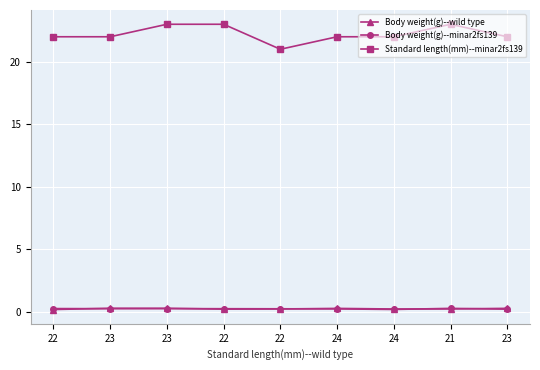

Reading left to right, extract all data points from this chart.

Body weight(g)--wild type: 0.2	0.3	0.3	0.2	0.2	0.3	0.2	0.2	0.3
Body weight(g)--minar2fs139: 0.3	0.2	0.3	0.2	0.2	0.2	0.2	0.3	0.2
Standard length(mm)--minar2fs139: 22.0	22.0	23.0	23.0	21.0	22.0	22.0	23.0	22.0